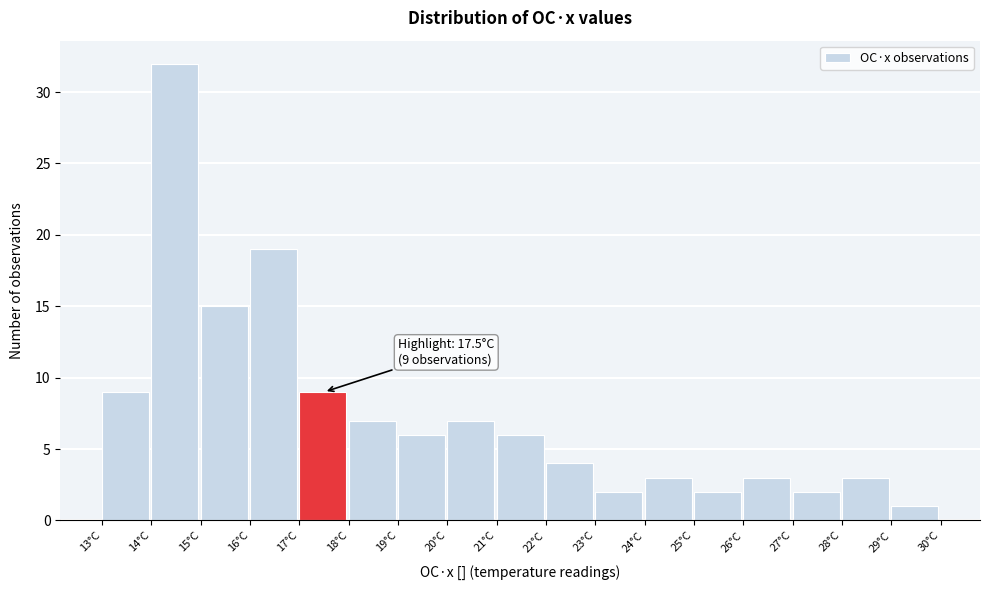

Over which range of the x-axis is the bar tallest?

14 to 15